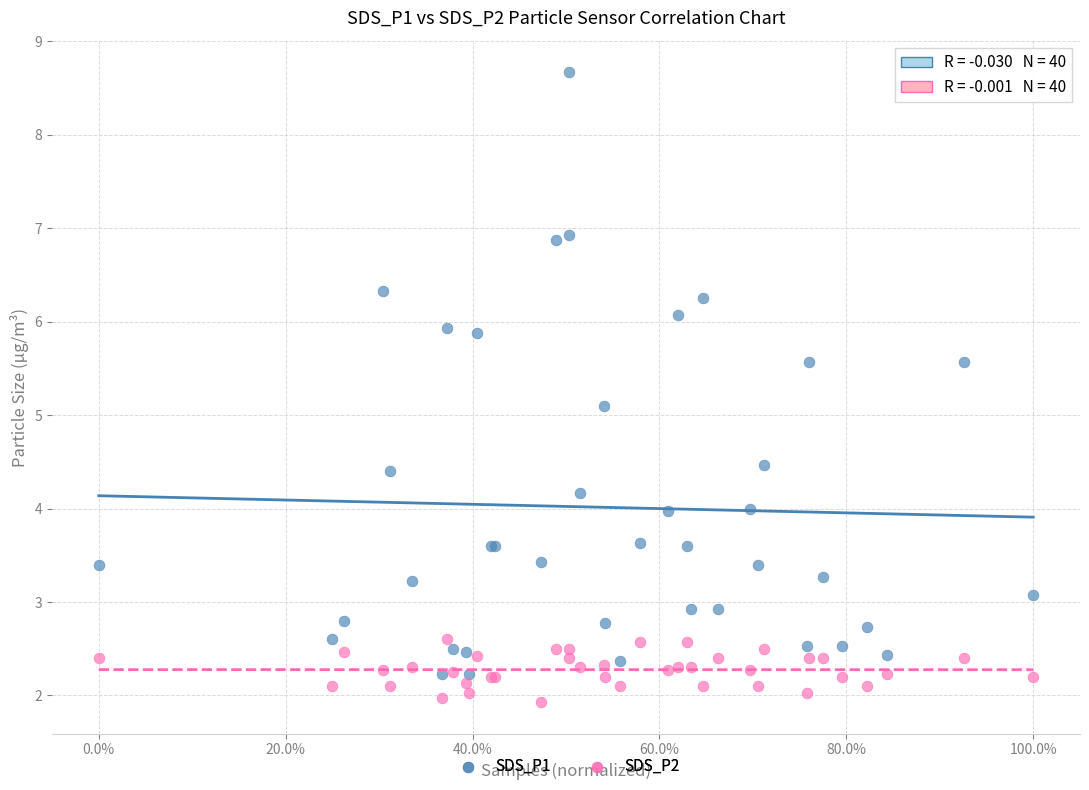

Across all series, what Y value is closest to 5?

5.1